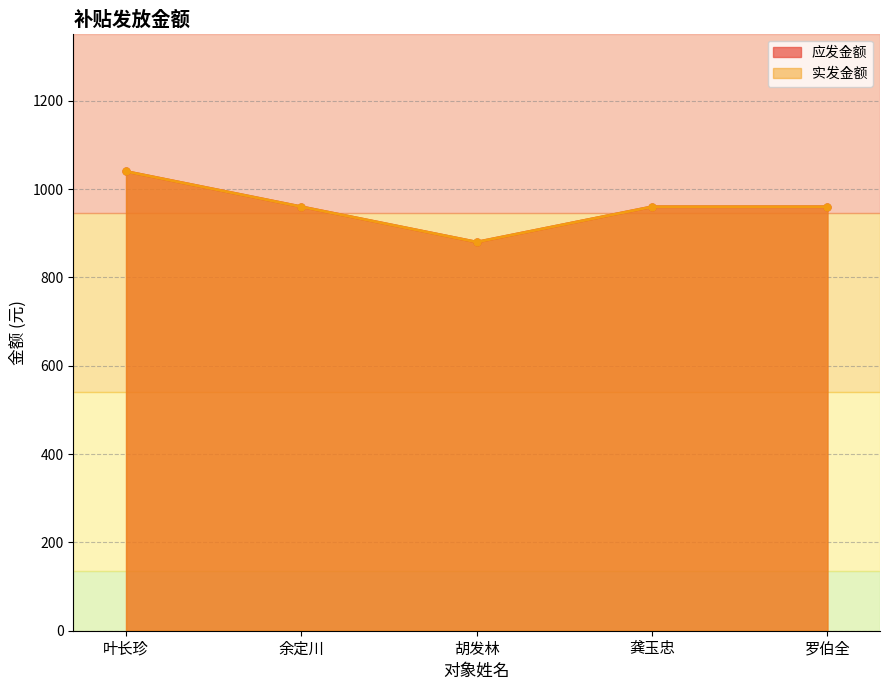

The value of 实发金额 (线) at 胡发林 is 880. True or false?

True